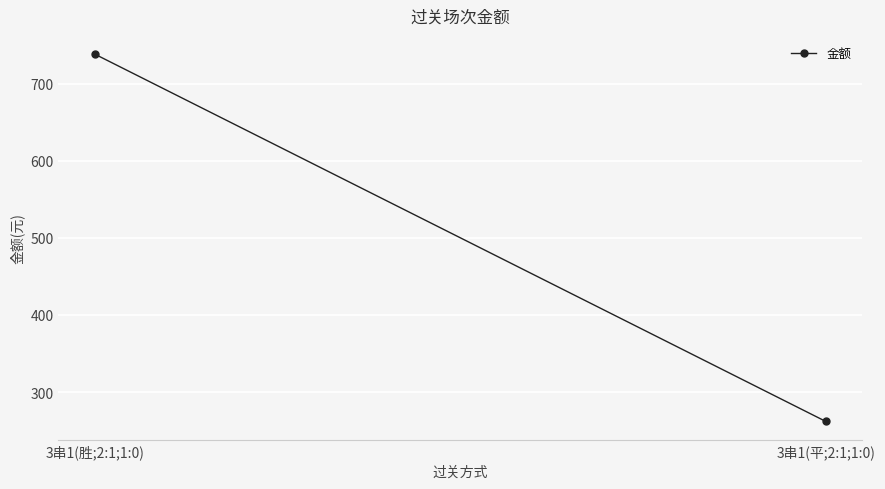

Rank the categories by value from highest to lowest.

3串1(胜;2:1;1:0), 3串1(平;2:1;1:0)